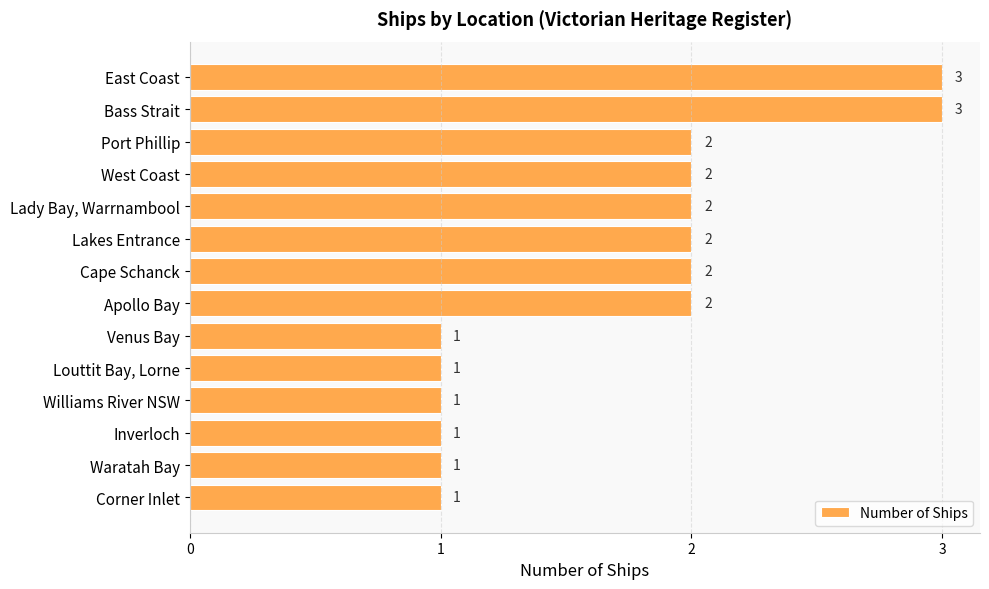

What is the label of the 4th bar from the bottom?

Williams River NSW